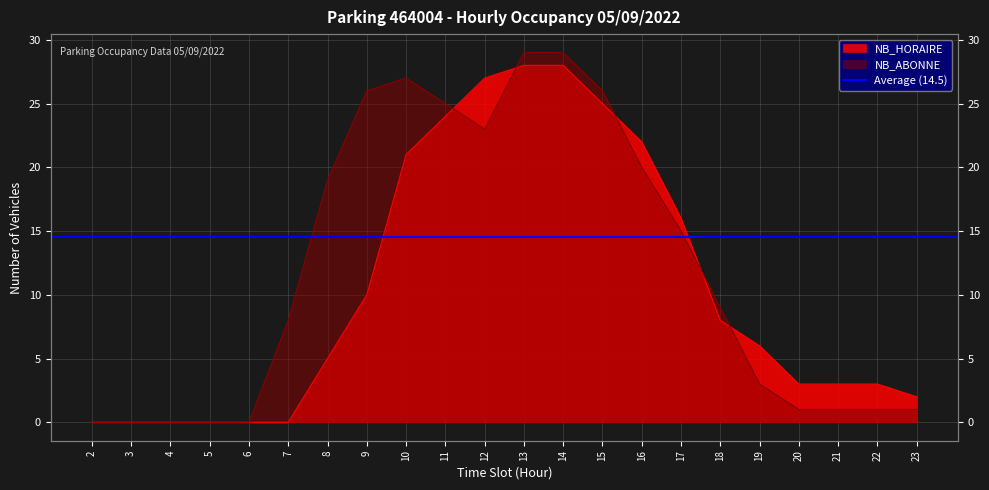

True or false: NB_ABONNE and NB_HORAIRE cross at least once.

True